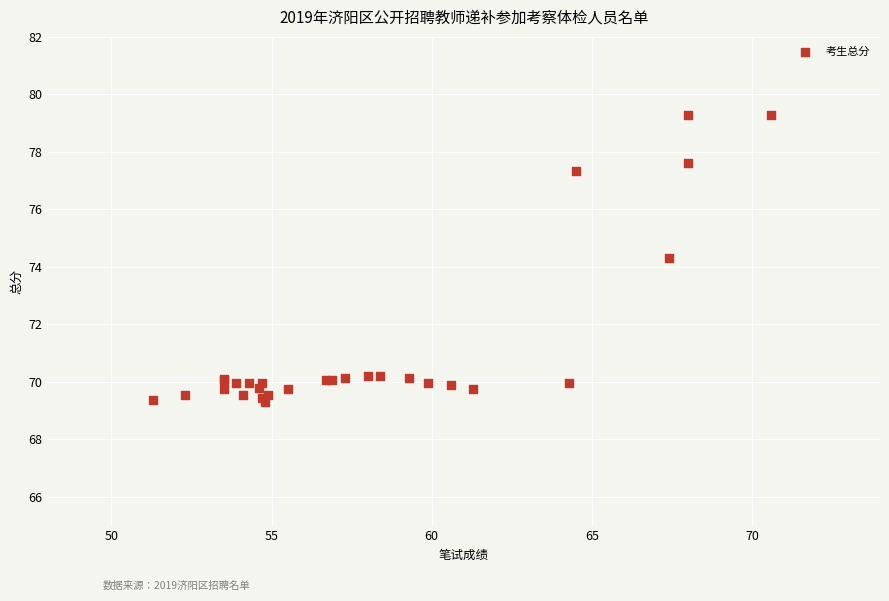

What Y value in the scatter plot is closest to 74?

74.3